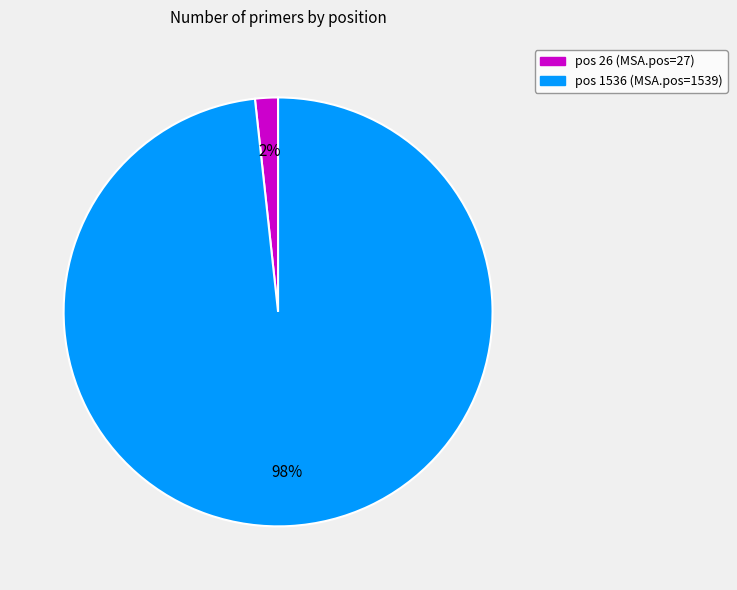

How many segments does this pie chart have?

2